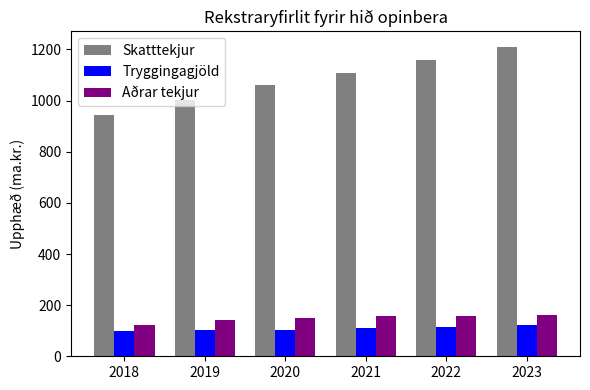

What is the value of the Skatttekjur bar at the 3rd from the left?

1059.1